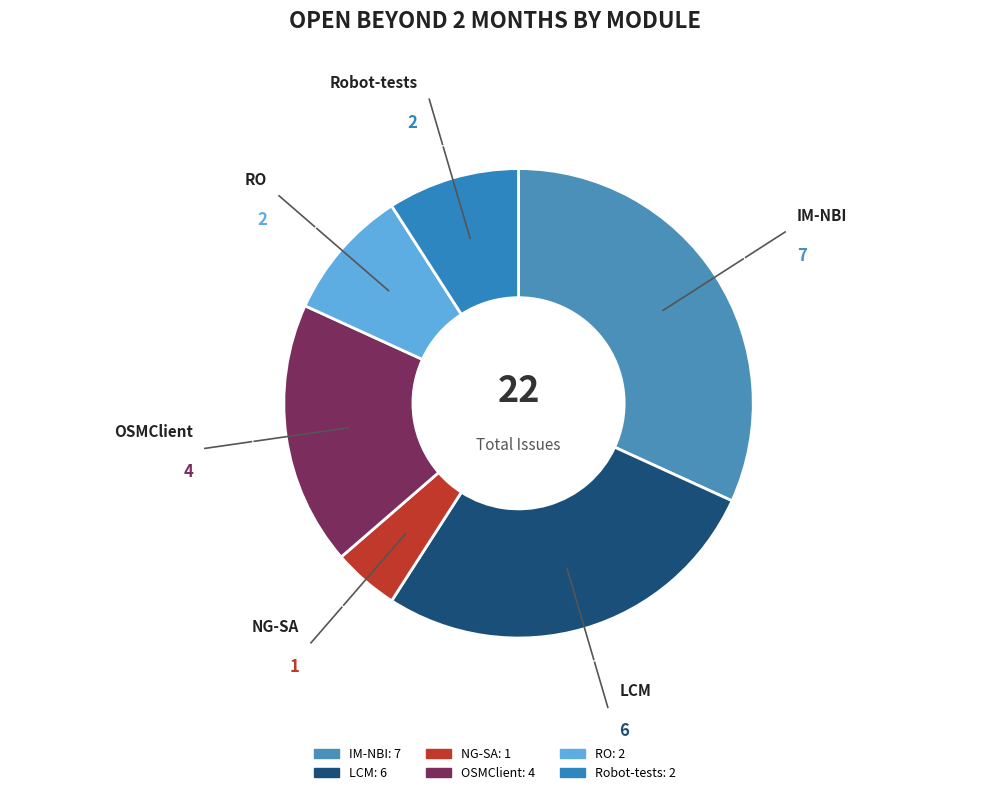

True or false: LCM accounts for 37% of the total.

False